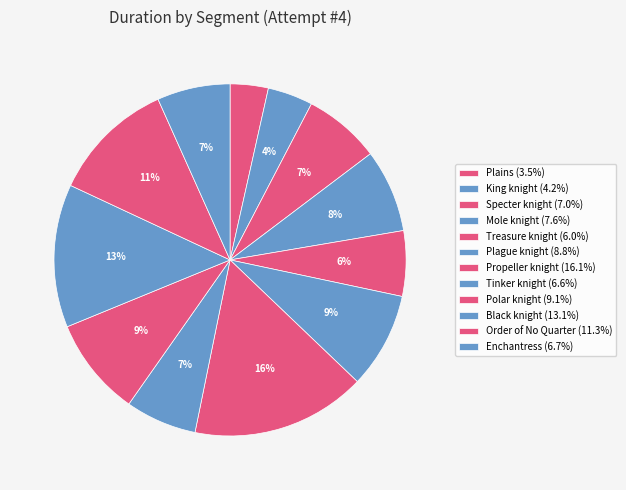

Count the number of slices in the pie.

12